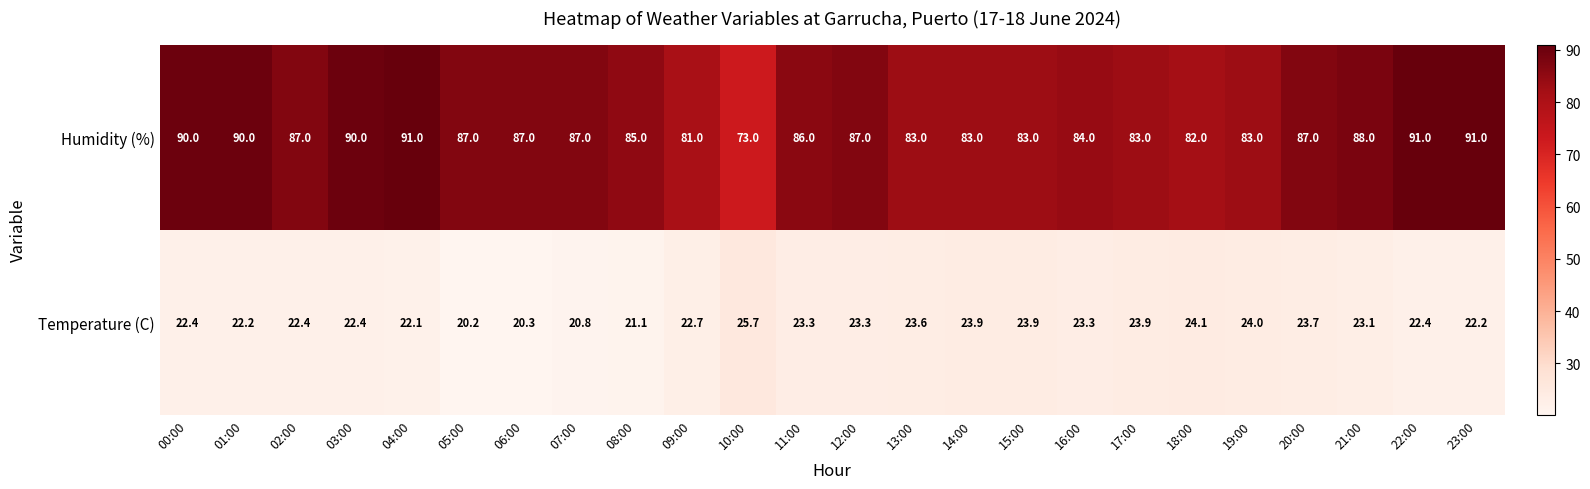

The Temperature (C) series shows 20.8 at 07:00. True or false?

True